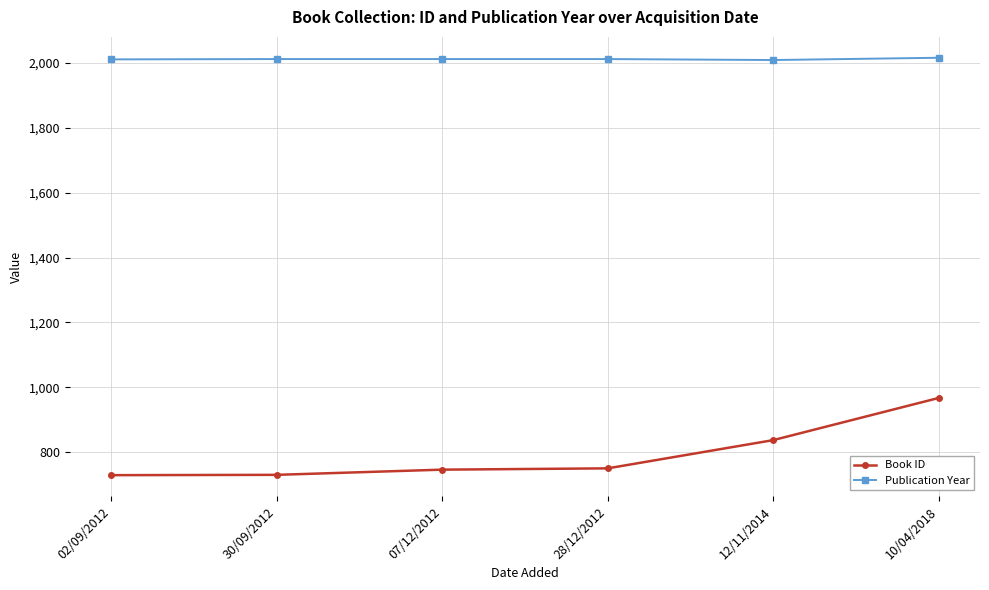

List the series in order of their peak value, highest first.

Publication Year, Book ID